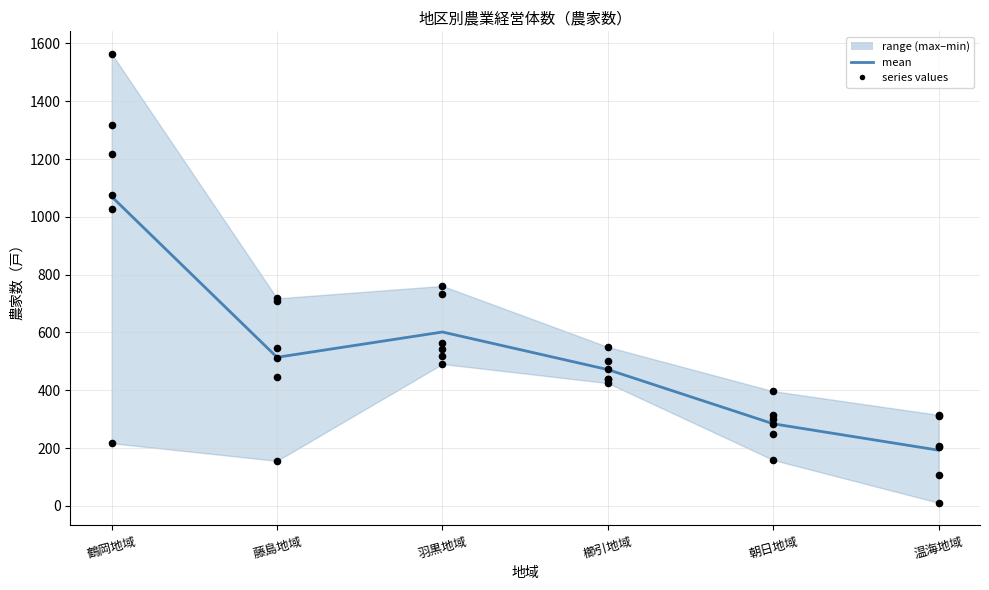

What is the total value across all series at 鶴岡地域?

2634.0